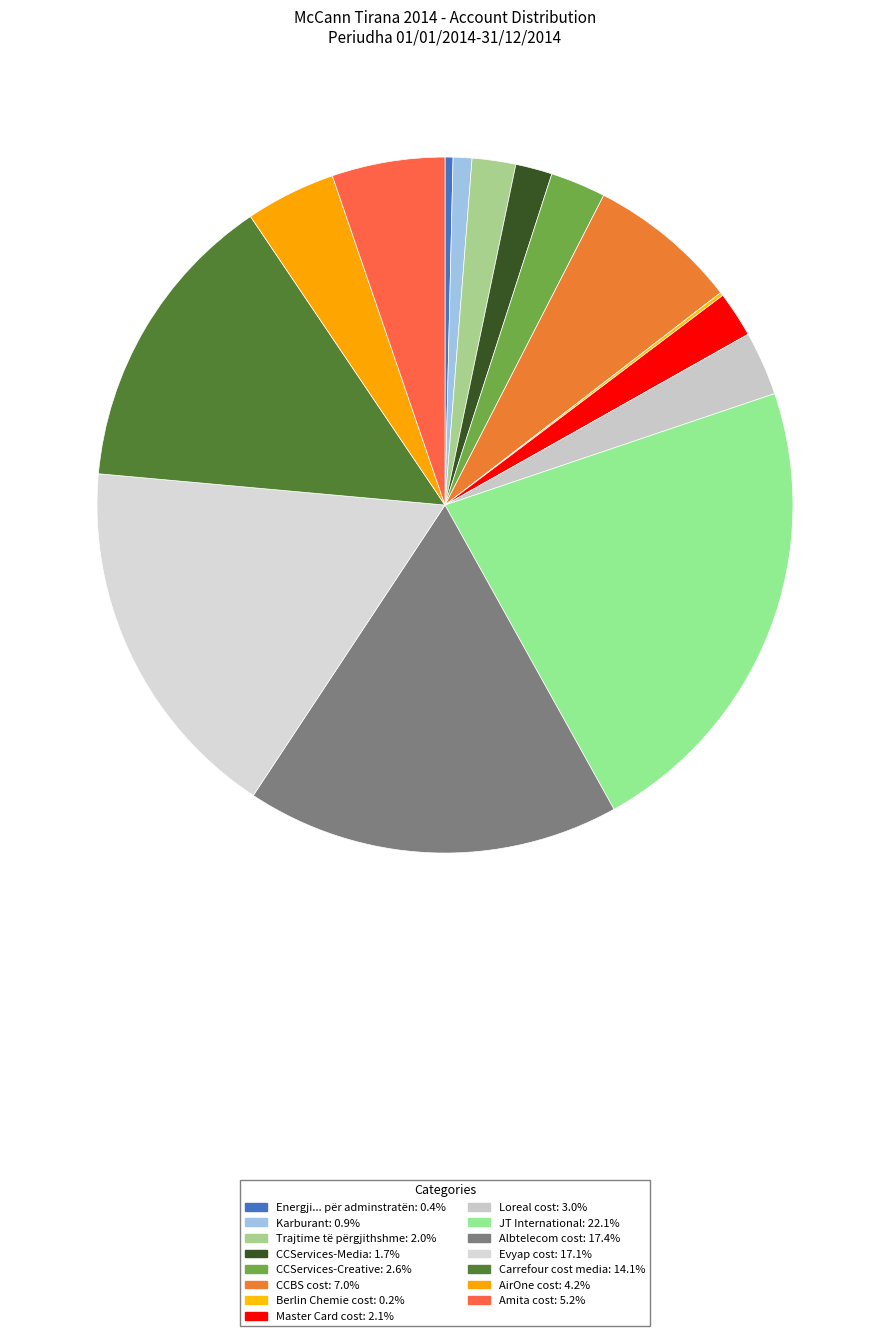

Approximately how many times larger is the value at Amita cost compared to CCServices-Creative?

2.0